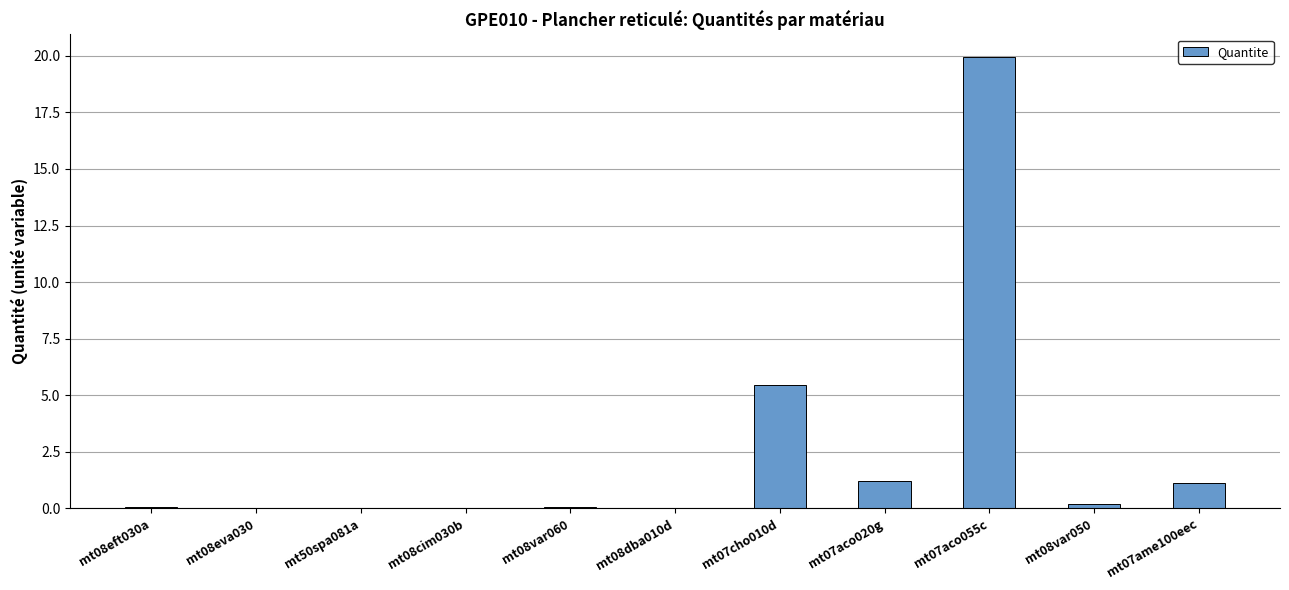

At which label is the value closest to 9?

mt07cho010d